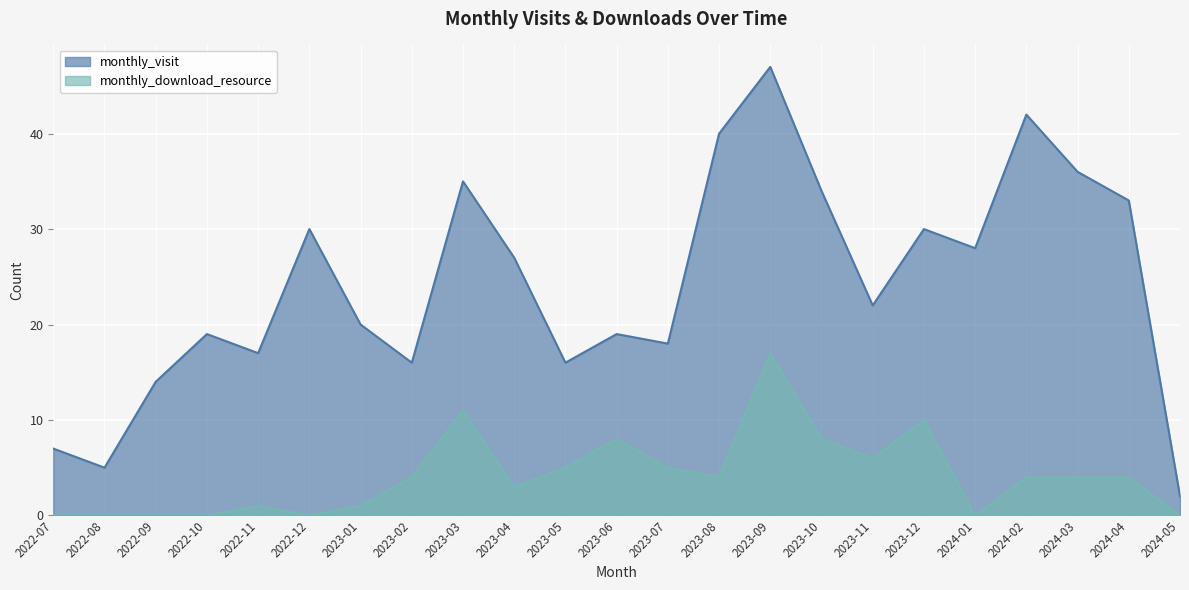

Rank the series by their maximum value, from lowest to highest.

monthly_download_resource, monthly_visit